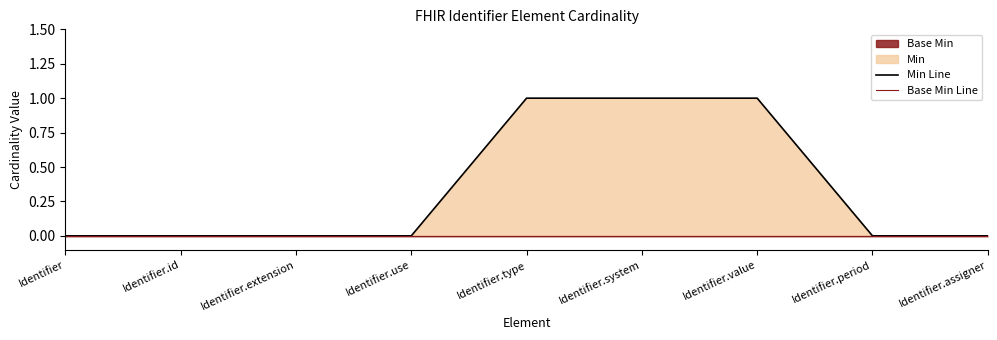

At which category is the sum across all series the highest?

Identifier.type